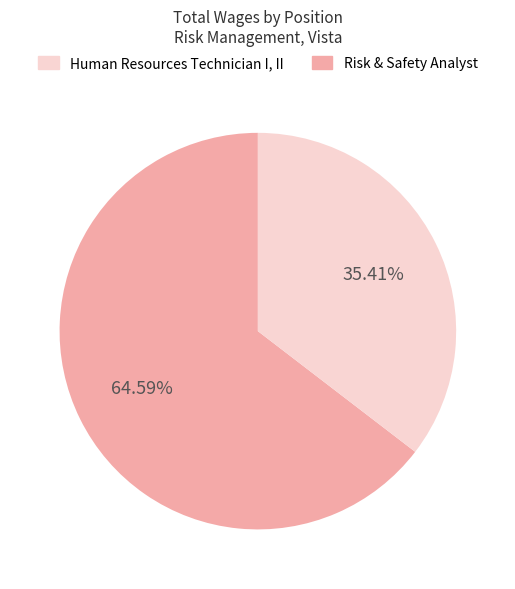

Is there a majority slice in this chart?

Yes